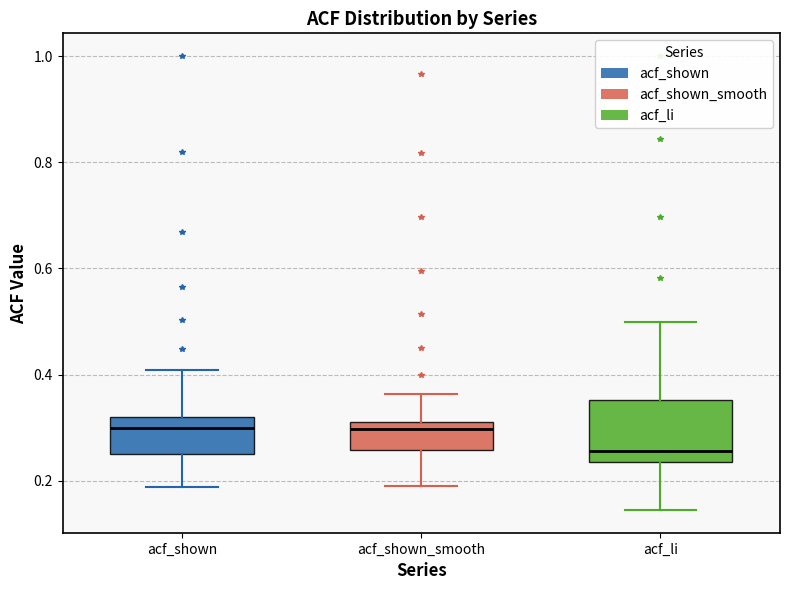

Reading left to right, read every box against the y-axis: the position of its median line, the range the box covers, and the ends of its whiskers. The values are not printed on the chart, so give them approximately, as read against the axis.

acf_shown: median 0.30, box 0.26 to 0.32, whiskers 0.18 to 0.40
acf_shown_smooth: median 0.30, box 0.26 to 0.32, whiskers 0.20 to 0.36
acf_li: median 0.26, box 0.24 to 0.36, whiskers 0.14 to 0.50